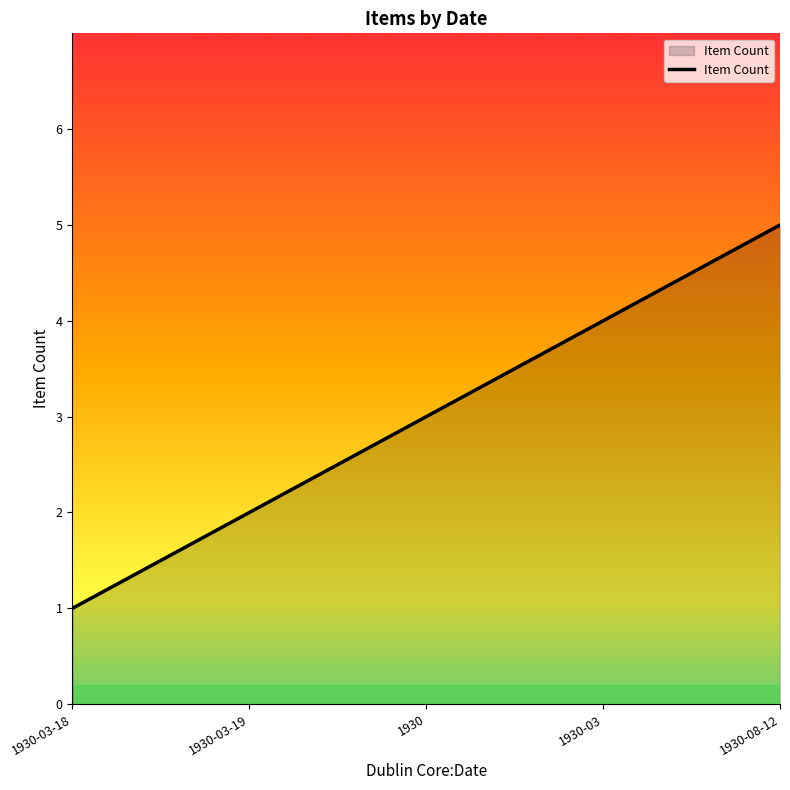

What position from the left is 1930-03-19?

2